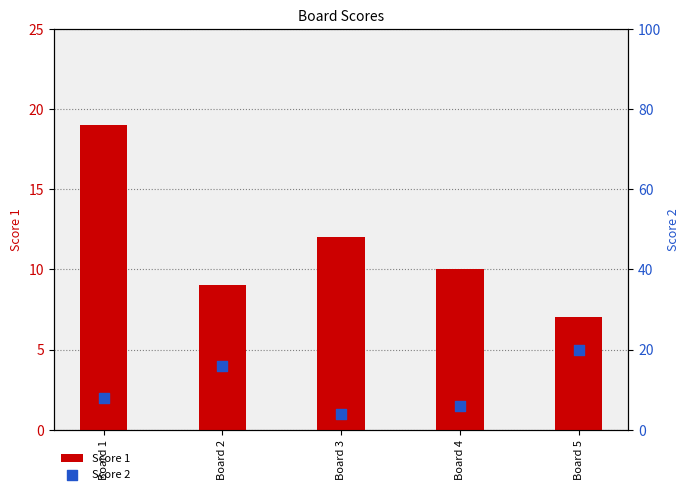

What is the total value across all series at Board 5?

27